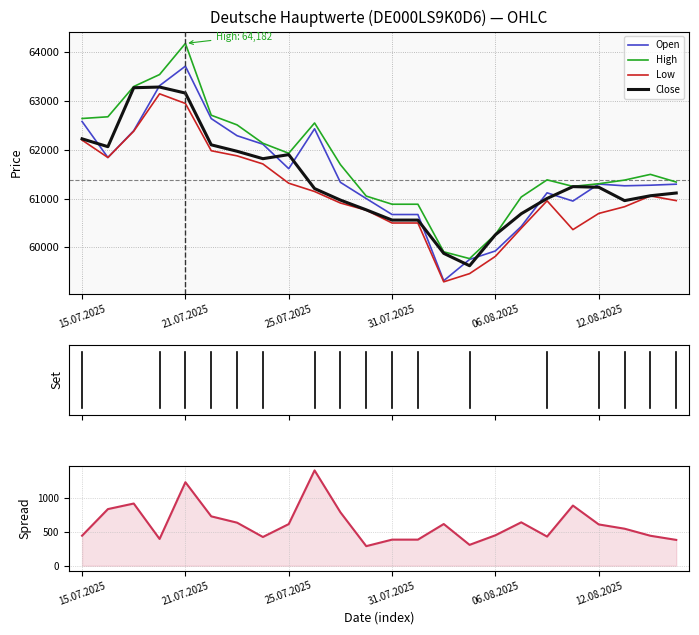

True or false: Low and High cross at least once.

False